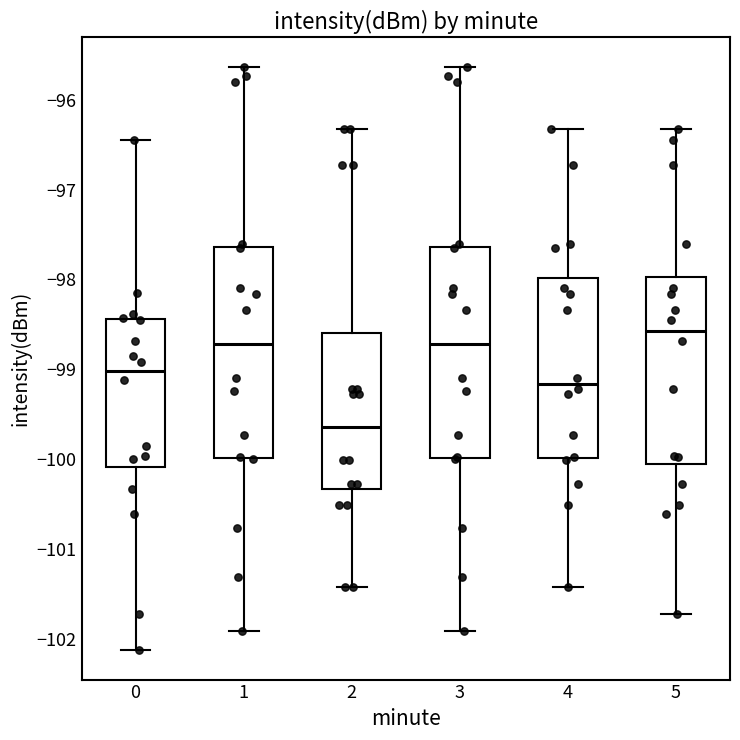

Where is the lower edge of the box at x = 5 on the y-axis? The values are not printed on the chart, so give them approximately, as read against the axis.

-100.1